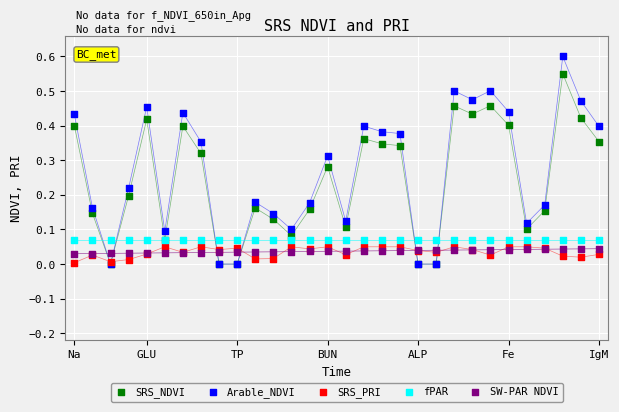

Which series contains the highest Y value?

Arable_NDVI